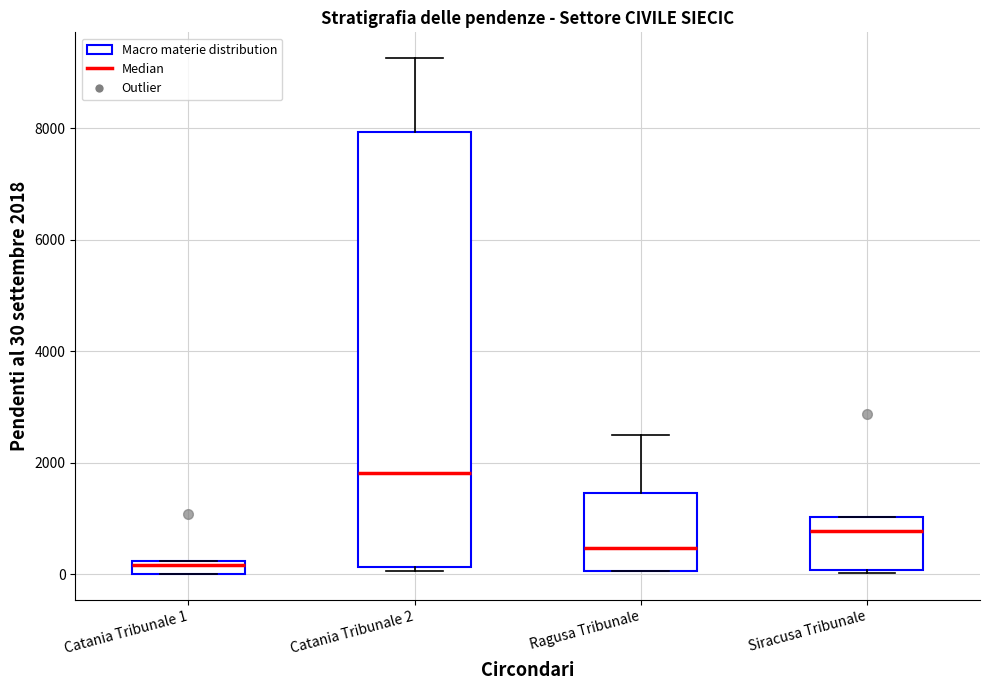

Where is the upper edge of the box for Ragusa Tribunale on the y-axis? The values are not printed on the chart, so give them approximately, as read against the axis.

1400